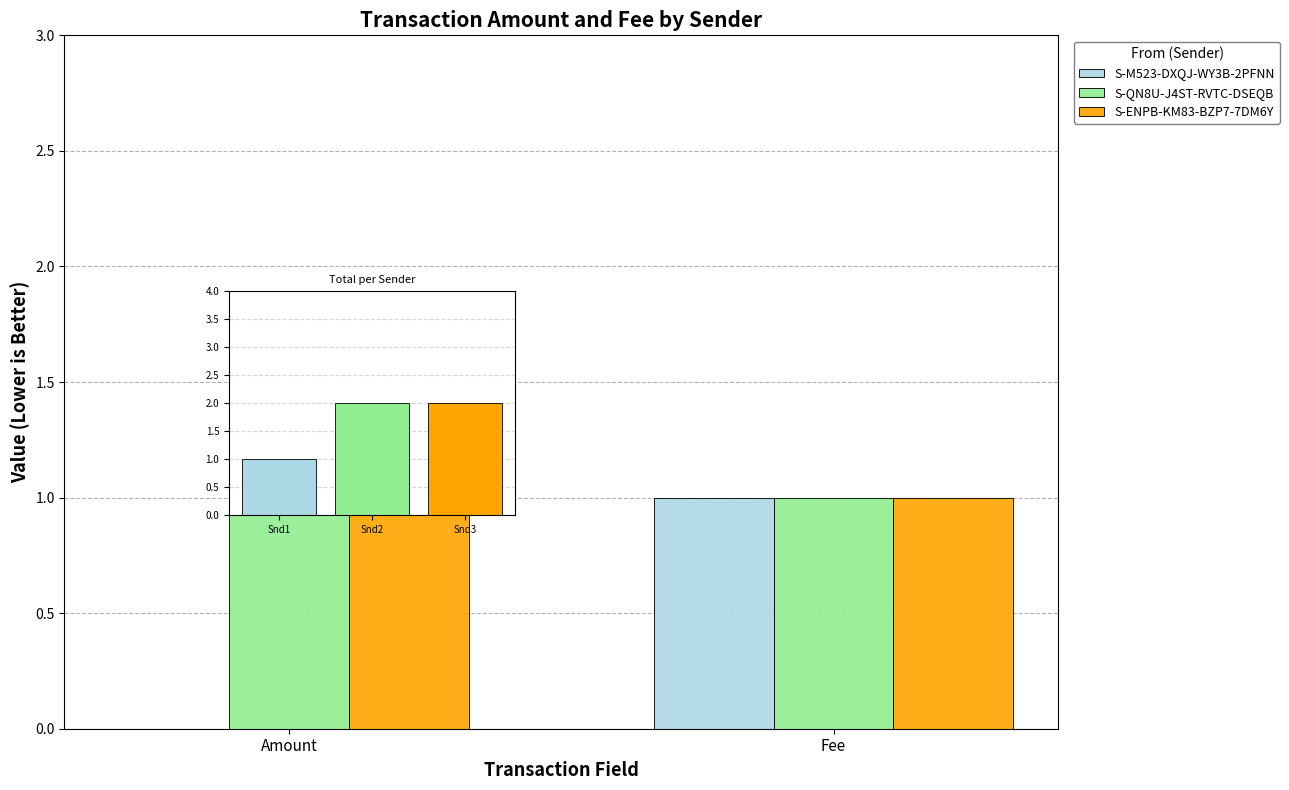

What are all the series names shown in the legend?

S-M523-DXQJ-WY3B-2PFNN, S-QN8U-J4ST-RVTC-DSEQB, S-ENPB-KM83-BZP7-7DM6Y